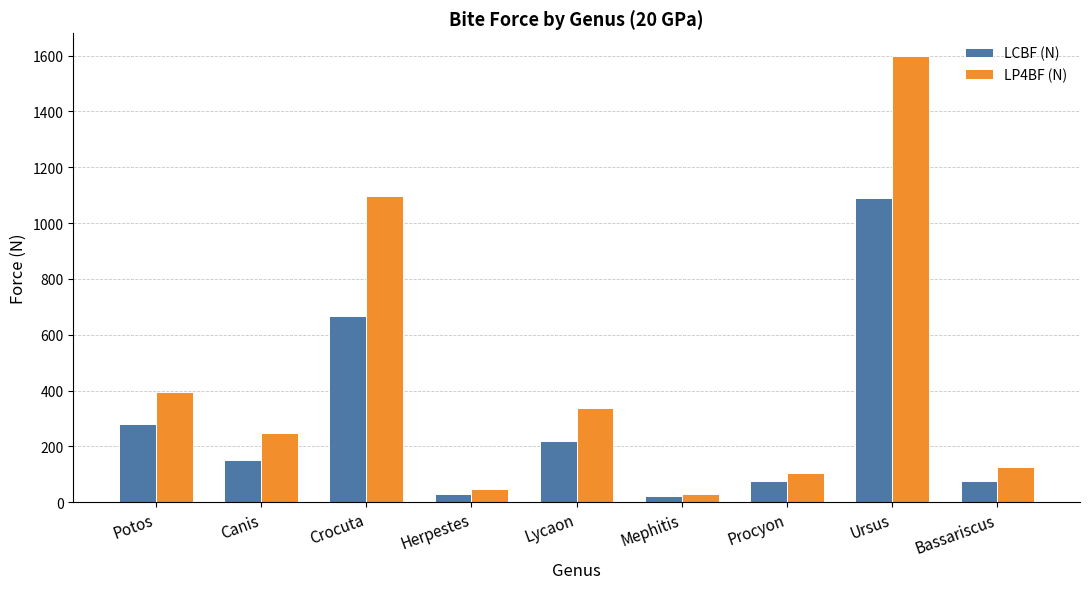

What is the average value of the LCBF (N) series?

290.3